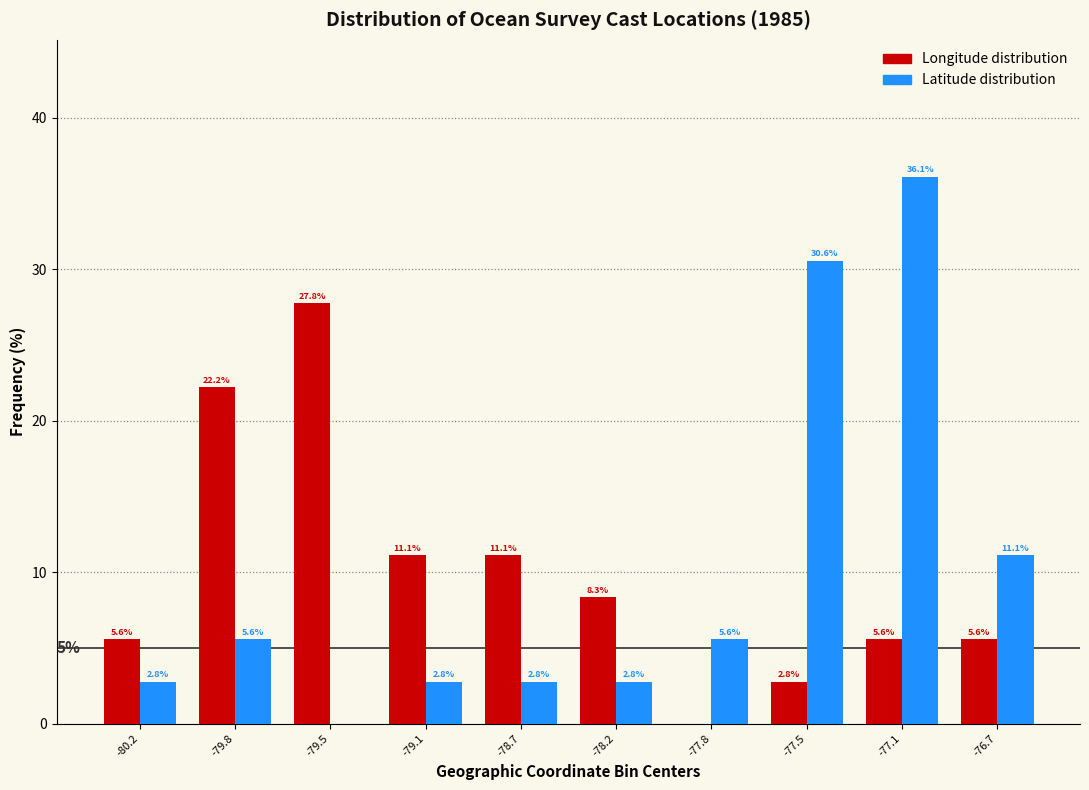

Reading left to right, what are all the values shown in this chart?

Longitude: -80.2=5.6	-79.8=22.2	-79.5=27.8	-79.1=11.1	-78.7=11.1	-78.2=8.3	-77.8=0.0	-77.5=2.8	-77.1=5.6	-76.7=5.6
Latitude: -80.2=2.8	-79.8=5.6	-79.5=0.0	-79.1=2.8	-78.7=2.8	-78.2=2.8	-77.8=5.6	-77.5=30.6	-77.1=36.1	-76.7=11.1